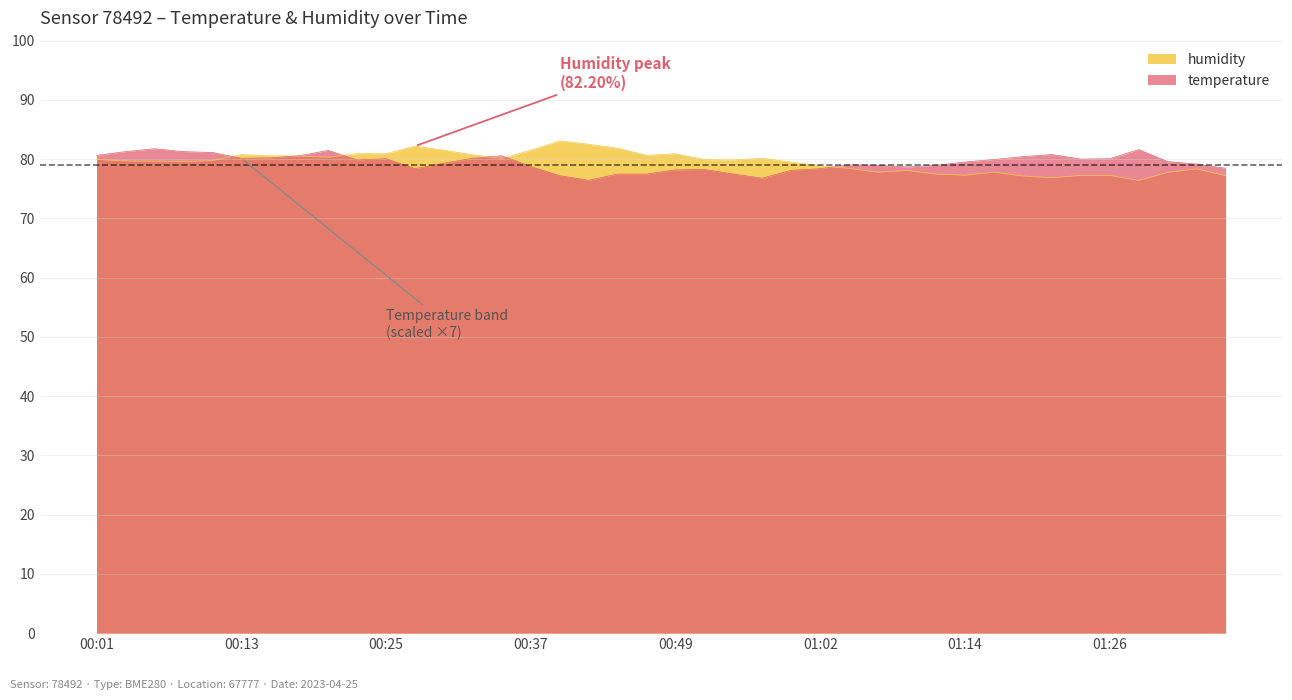

What position from the left is 01:09?

29